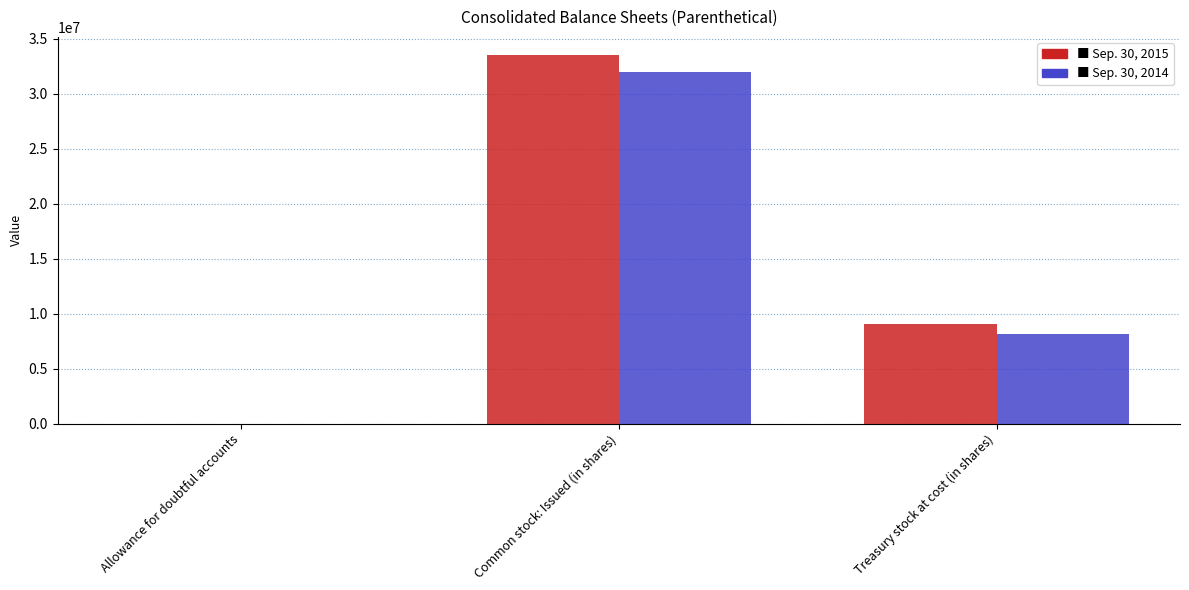

Which label corresponds to the largest value in the chart?

Common stock: Issued (in shares)